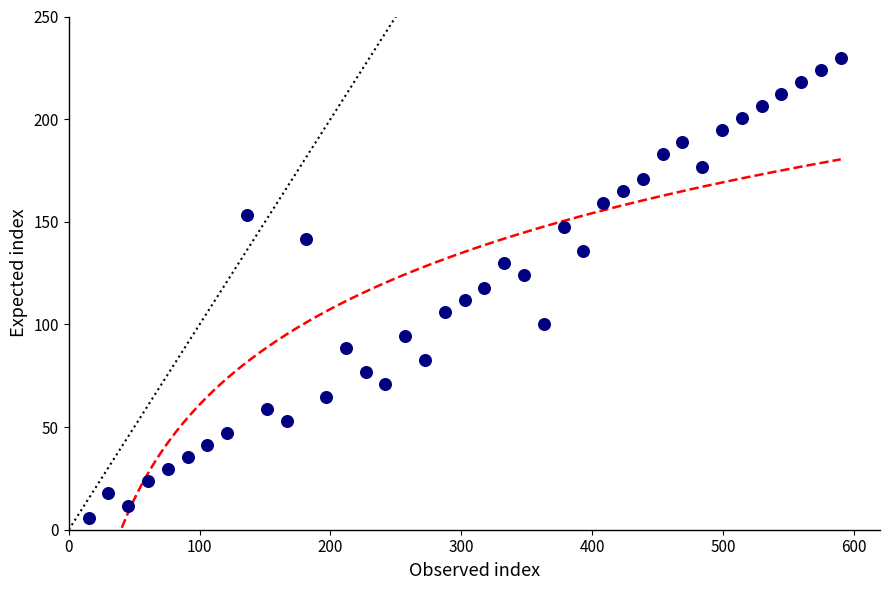

What is the range of X values (max minus min)?

574.9